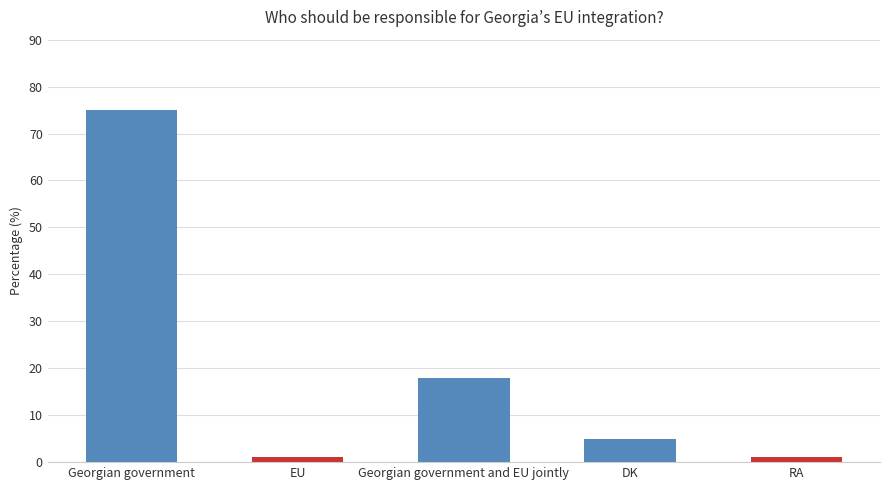

How many distinct data groups are displayed?

1